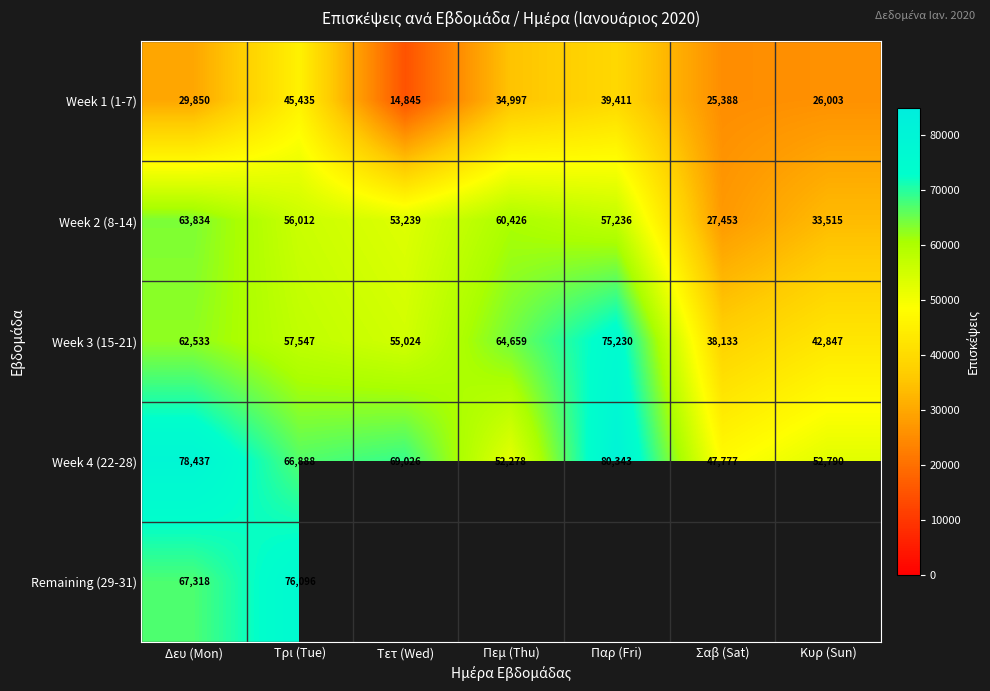

True or false: Week 3 (15-21) has a value of 9720 at Σαβ (Sat).

False